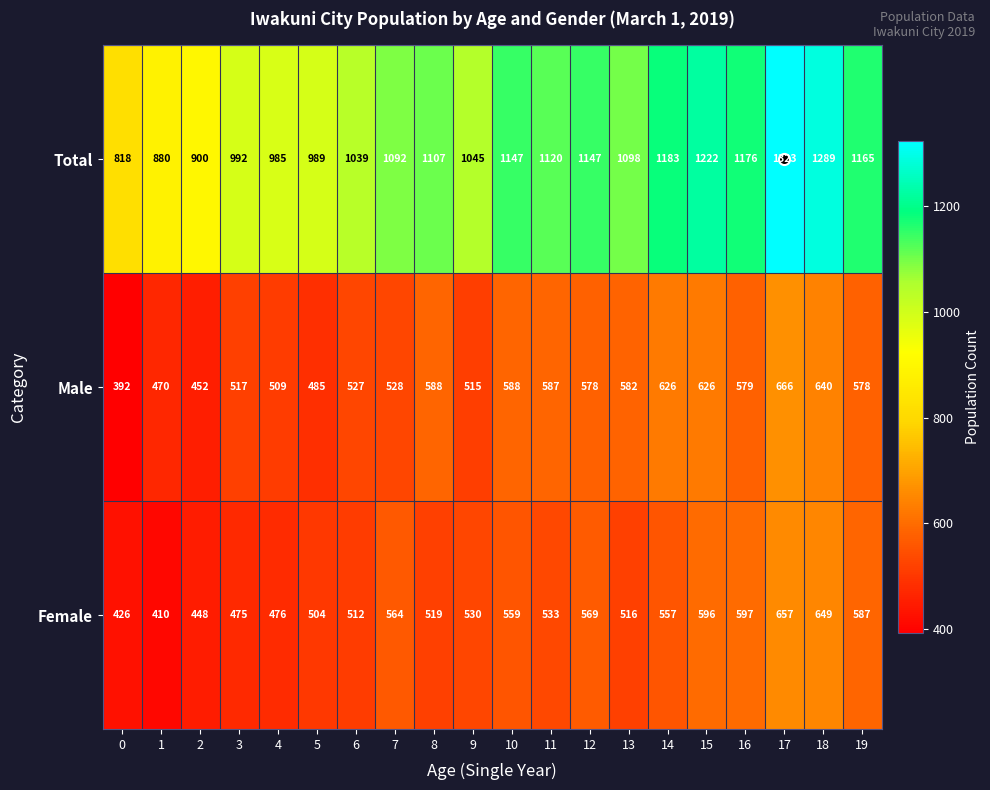

List the series in order of their peak value, lowest first.

Female, Male, Total